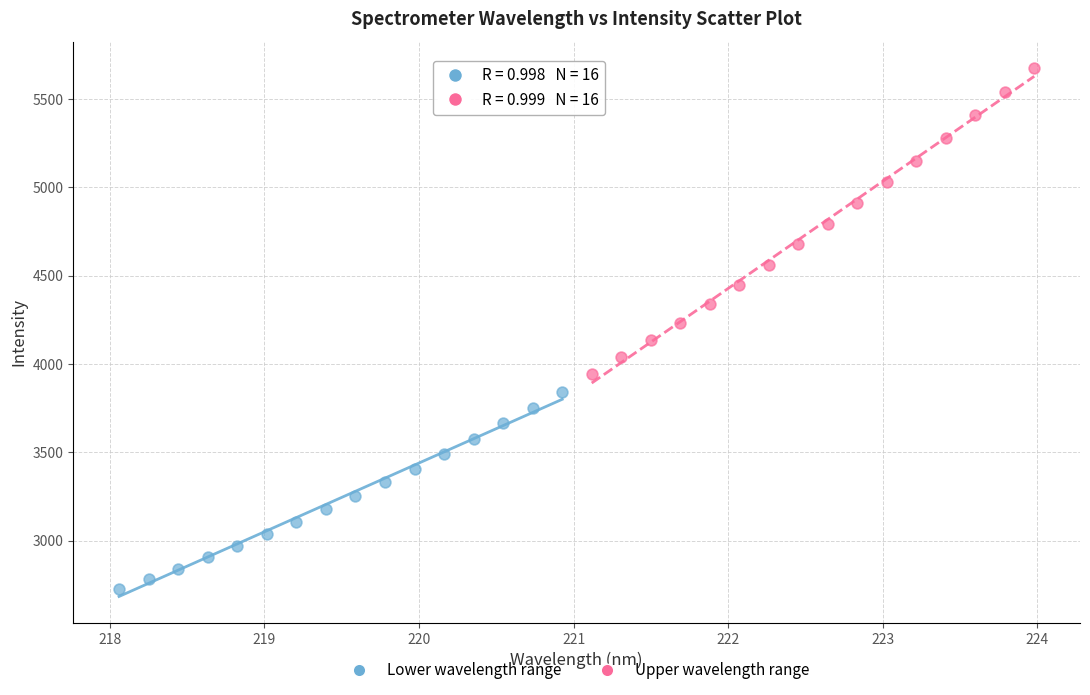

Which series contains the lowest Y value?

Lower wavelength range